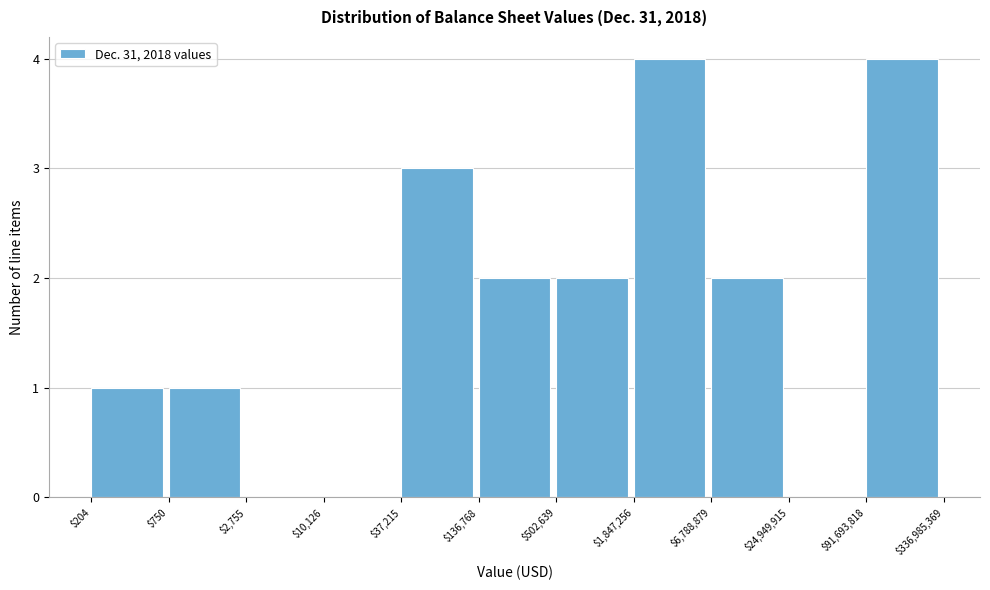

The chart shows a value of 1 at $136,768. True or false?

False